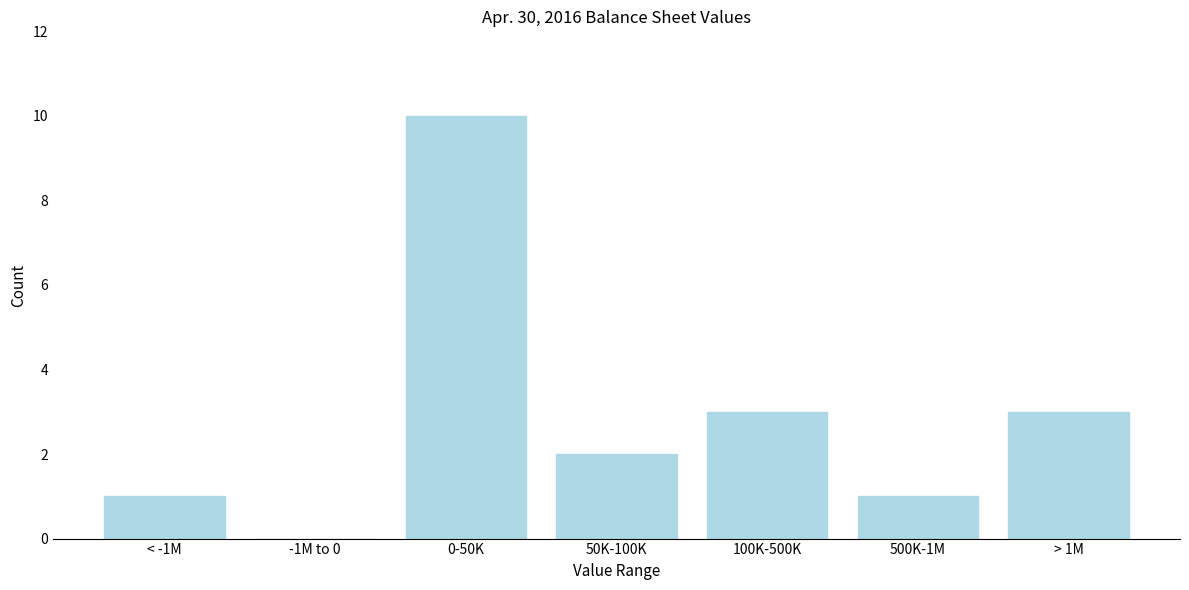

Reading left to right, what are all the values shown in this chart?

< -1M=1	-1M to 0=0	0-50K=10	50K-100K=2	100K-500K=3	500K-1M=1	> 1M=3